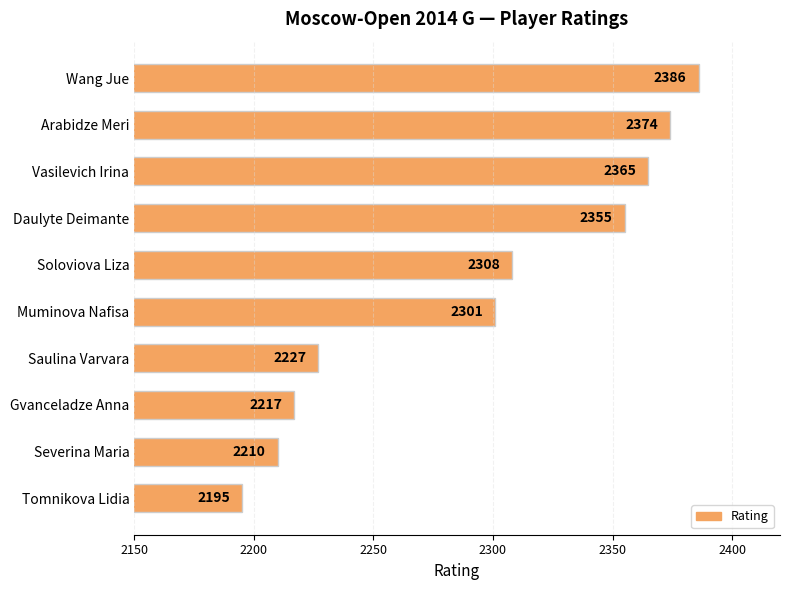

List the labels in order of value, largest first.

Wang Jue, Arabidze Meri, Vasilevich Irina, Daulyte Deimante, Soloviova Liza, Muminova Nafisa, Saulina Varvara, Gvanceladze Anna, Severina Maria, Tomnikova Lidia